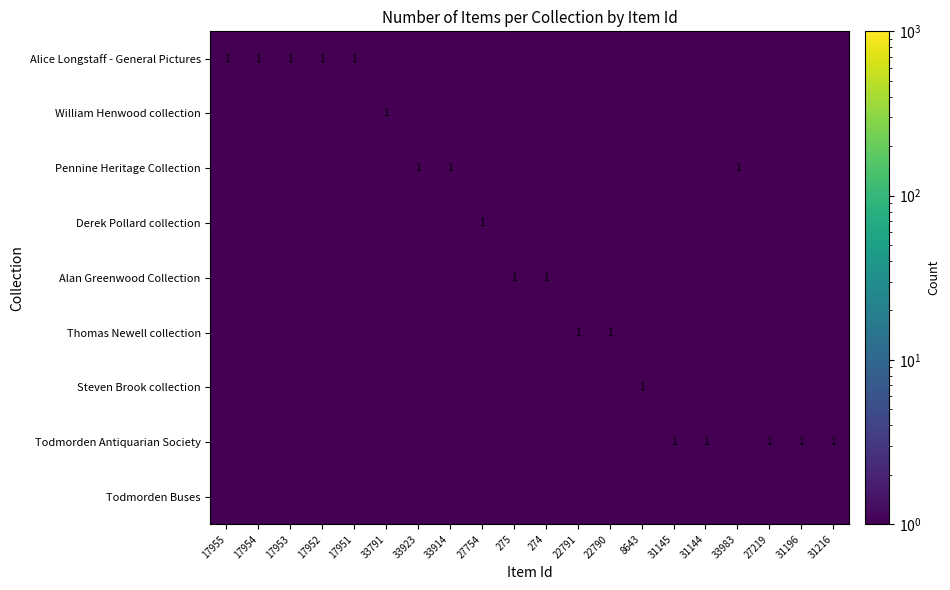

Count the number of categories in the chart.

20